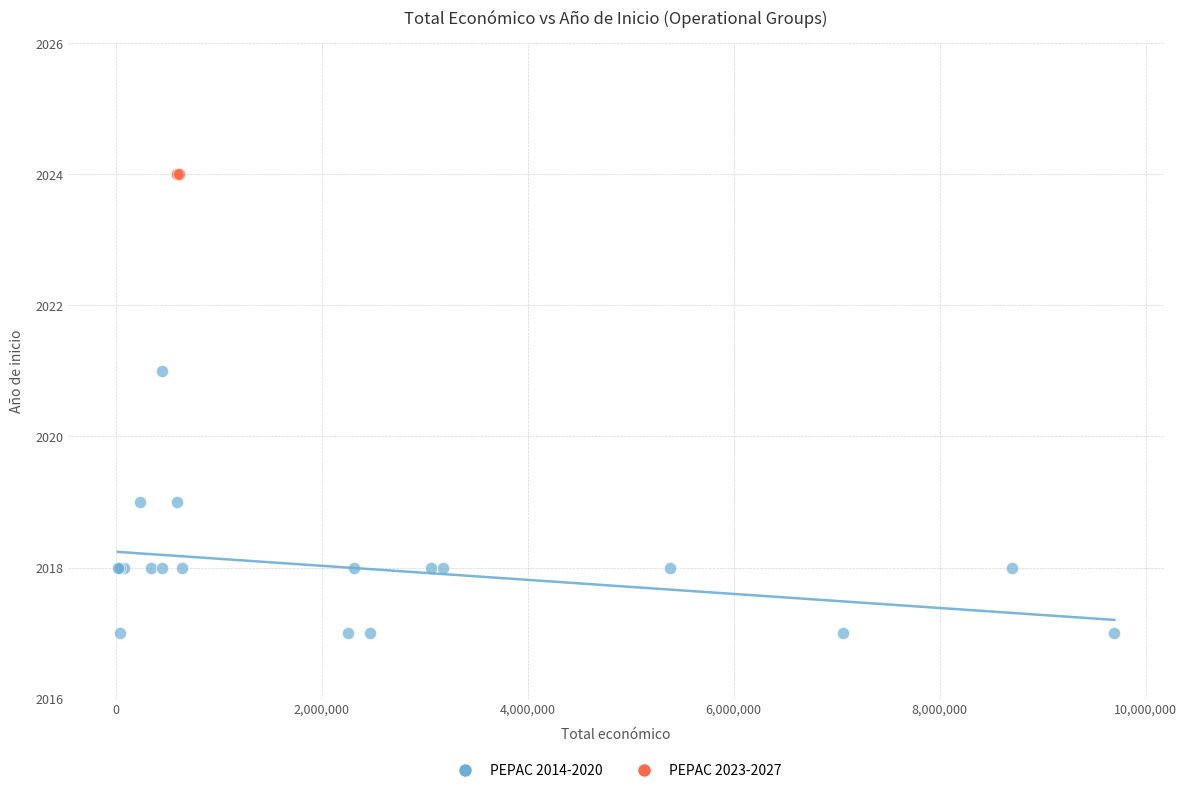

Which series contains the lowest Y value?

PEPAC 2014-2020